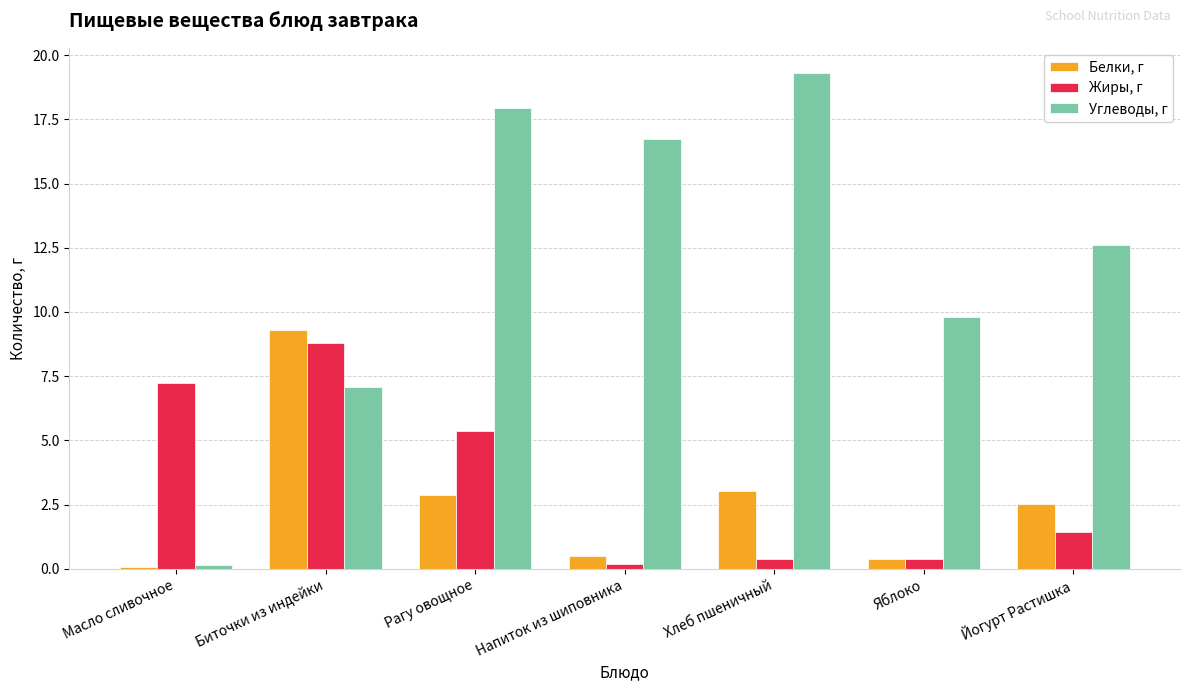

What is the smallest value displayed?

0.1